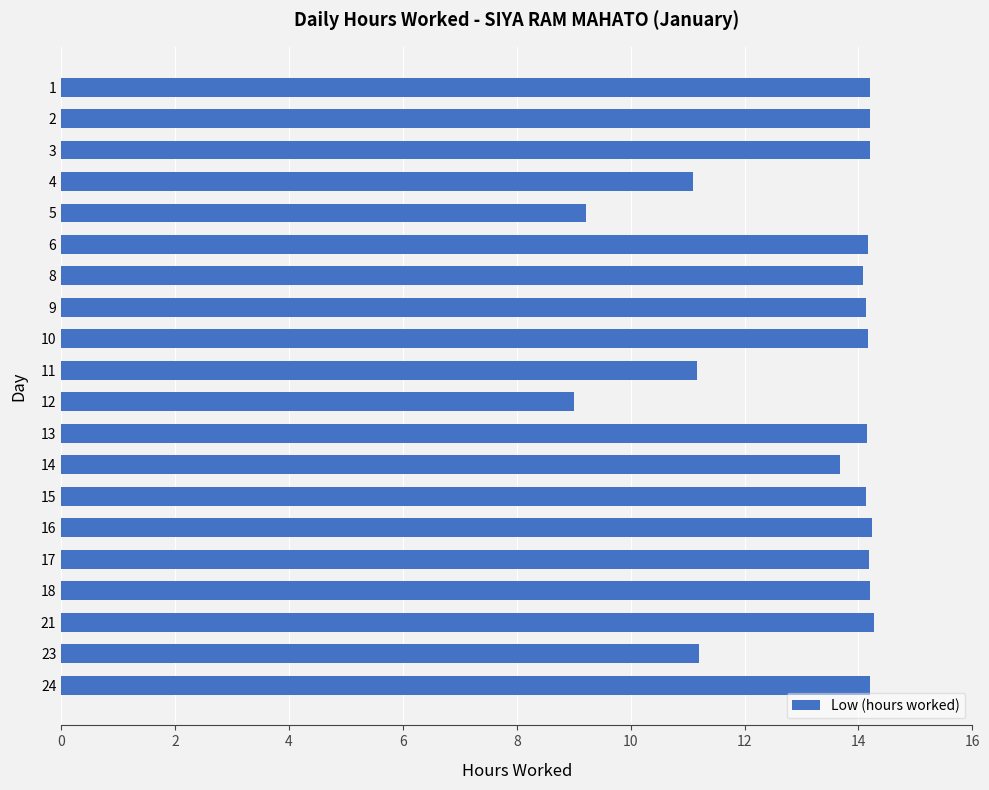

What is the value of the 20th bar from the top?

14.2